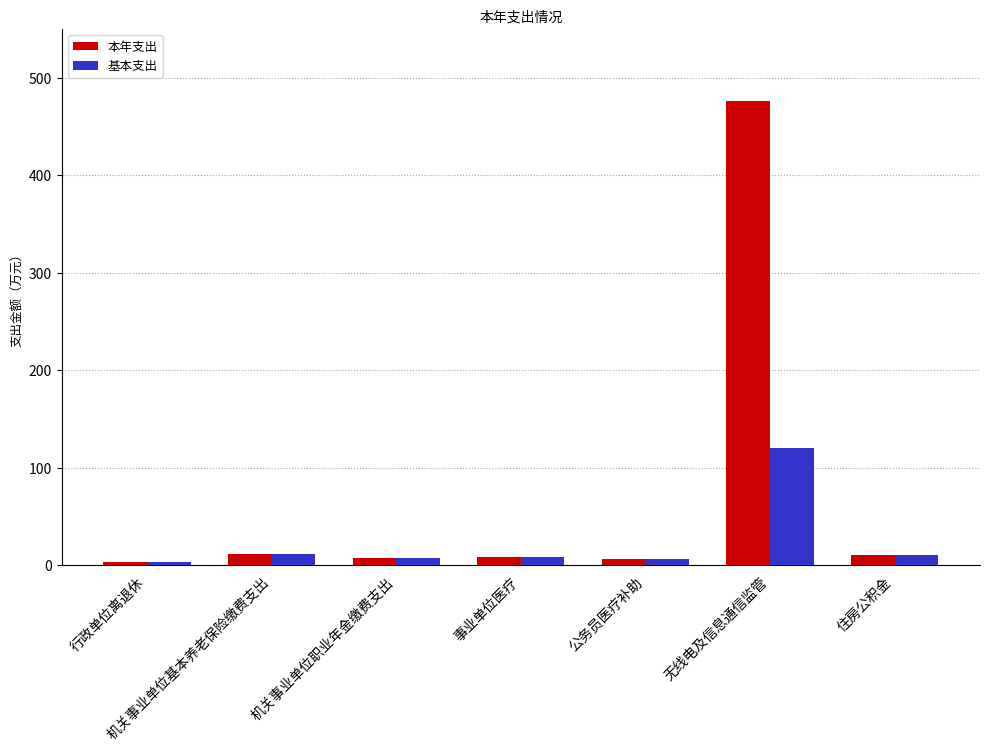

Which series has the widest spread of values?

本年支出